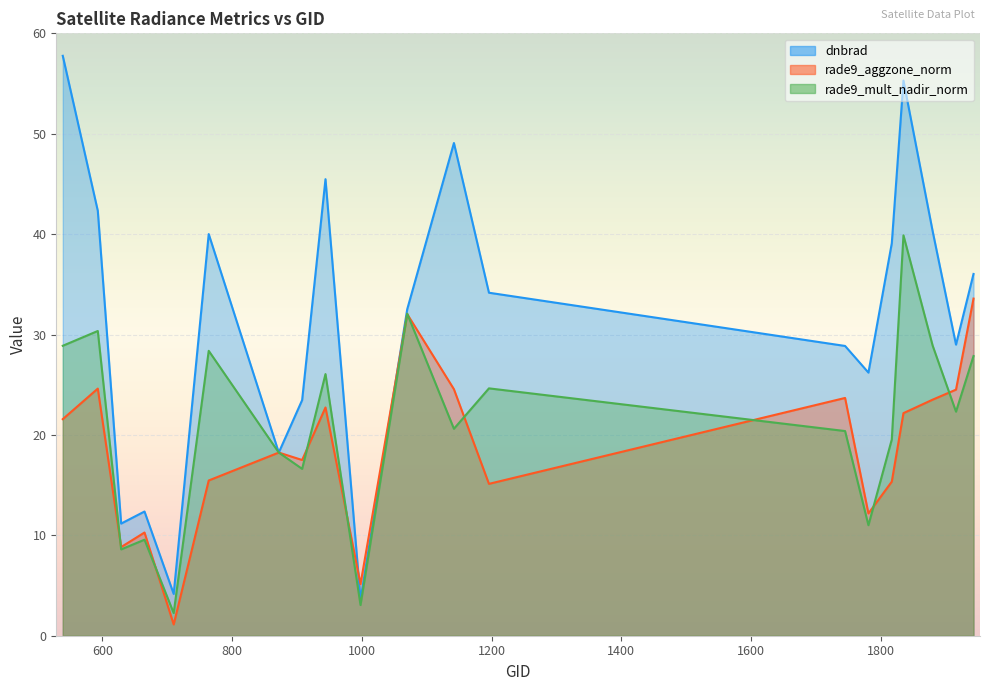

The value of dnbrad at 593 is 42.3. True or false?

True